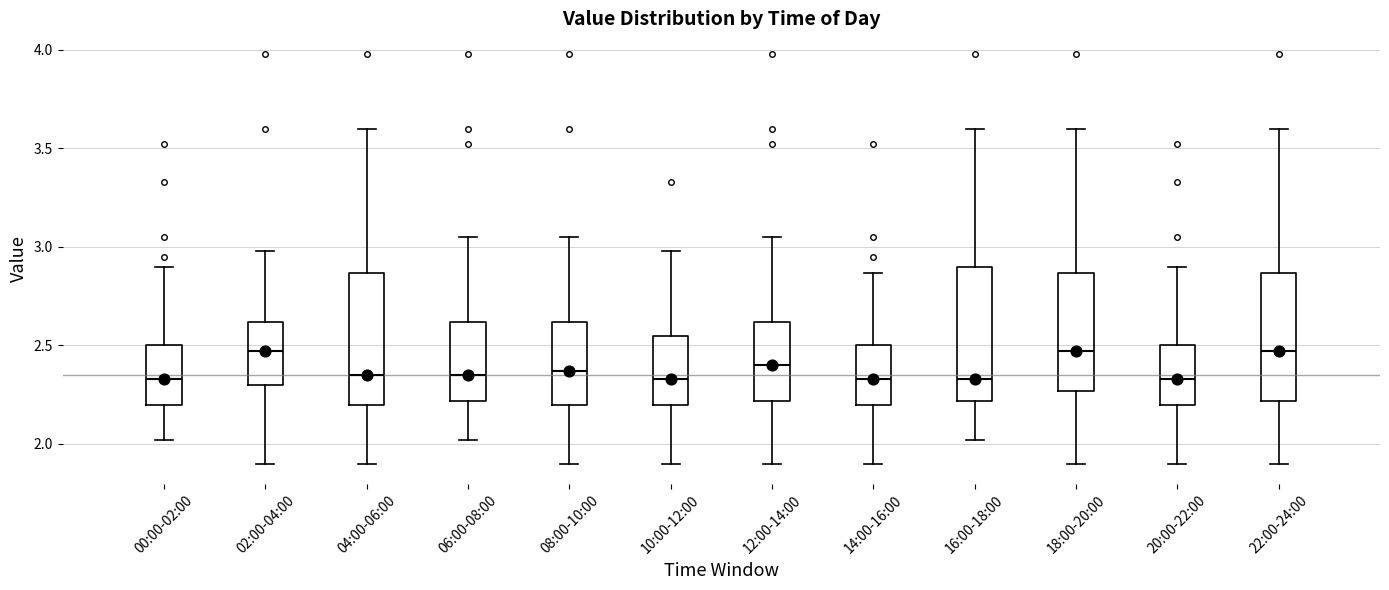

Reading left to right, read every box against the y-axis: the position of its median line, the range the box covers, and the ends of its whiskers. The values are not printed on the chart, so give them approximately, as read against the axis.

00:00-02:00: median 2.35, box 2.20 to 2.50, whiskers 2.00 to 2.90
02:00-04:00: median 2.45, box 2.30 to 2.60, whiskers 1.90 to 3.00
04:00-06:00: median 2.35, box 2.20 to 2.85, whiskers 1.90 to 3.60
06:00-08:00: median 2.35, box 2.20 to 2.60, whiskers 2.00 to 3.05
08:00-10:00: median 2.35, box 2.20 to 2.60, whiskers 1.90 to 3.05
10:00-12:00: median 2.35, box 2.20 to 2.55, whiskers 1.90 to 3.00
12:00-14:00: median 2.40, box 2.20 to 2.60, whiskers 1.90 to 3.05
14:00-16:00: median 2.35, box 2.20 to 2.50, whiskers 1.90 to 2.85
16:00-18:00: median 2.35, box 2.20 to 2.90, whiskers 2.00 to 3.60
18:00-20:00: median 2.45, box 2.25 to 2.85, whiskers 1.90 to 3.60
20:00-22:00: median 2.35, box 2.20 to 2.50, whiskers 1.90 to 2.90
22:00-24:00: median 2.45, box 2.20 to 2.85, whiskers 1.90 to 3.60